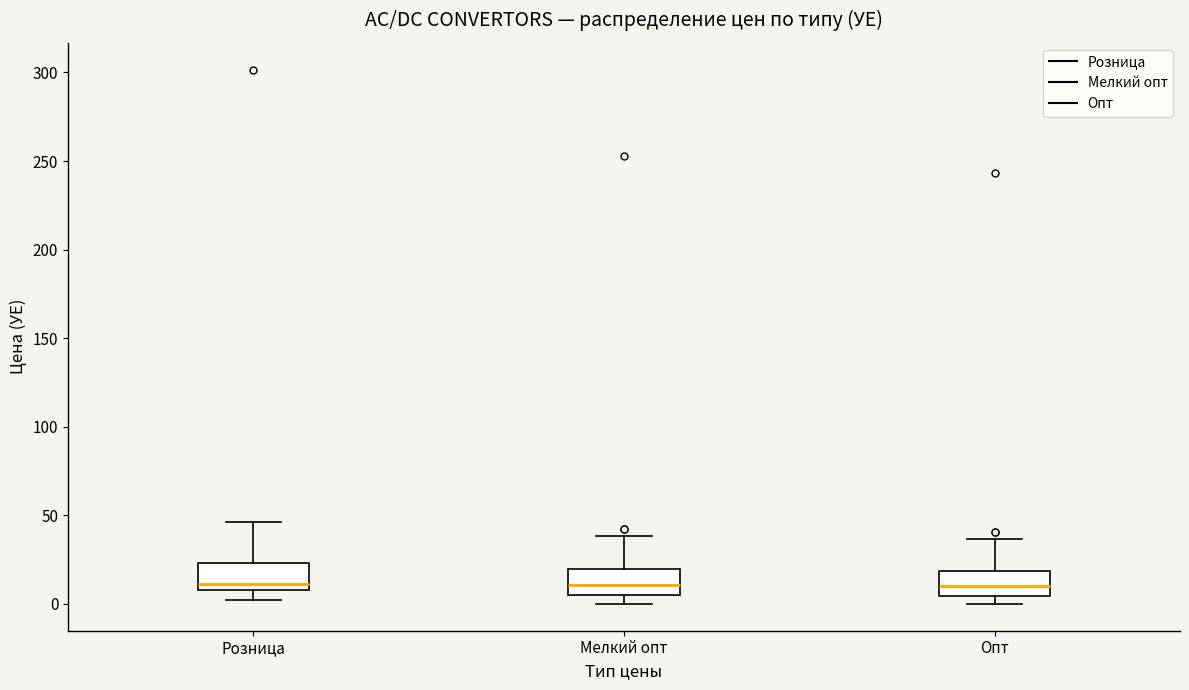

Where does the upper whisker of the box for Опт end on the y-axis? The values are not printed on the chart, so give them approximately, as read against the axis.

35